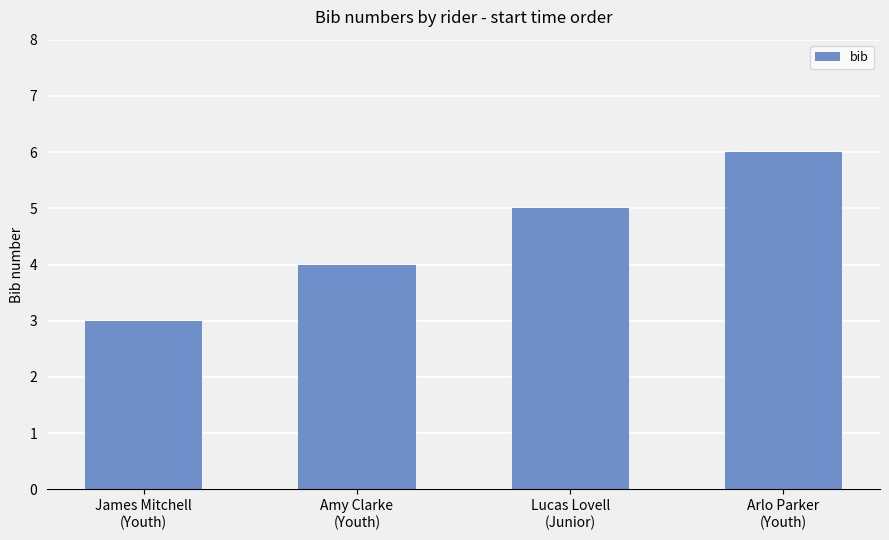

Reading left to right, what are all the values shown in this chart?

James Mitchell
(Youth)=3	Amy Clarke
(Youth)=4	Lucas Lovell
(Junior)=5	Arlo Parker
(Youth)=6